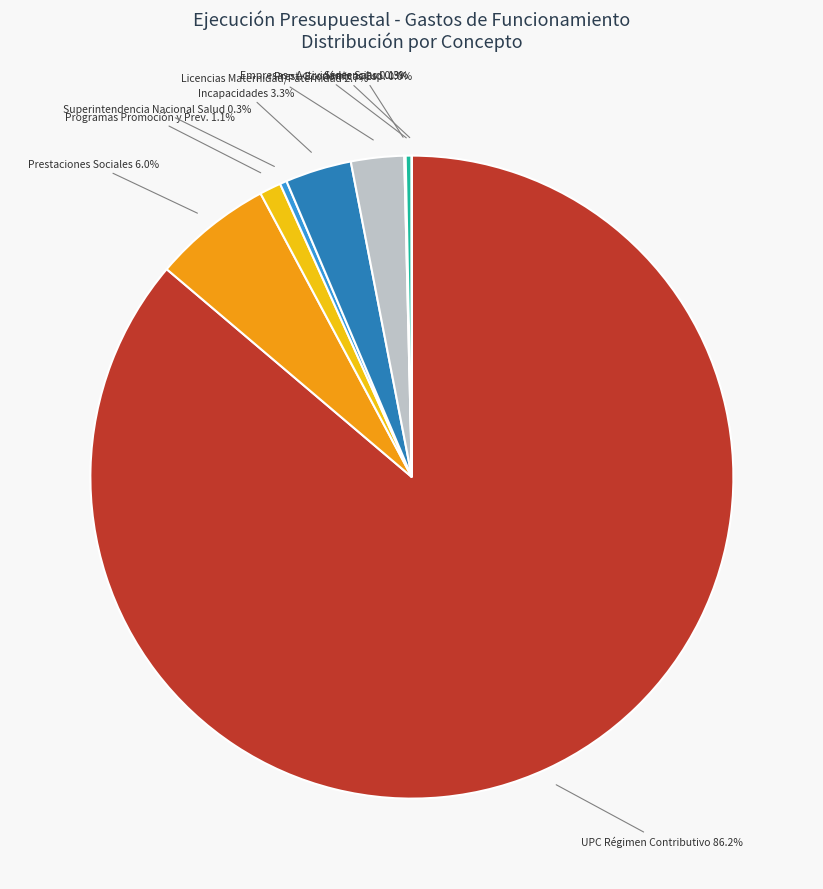

Is there any slice that represents more than half of the pie?

Yes